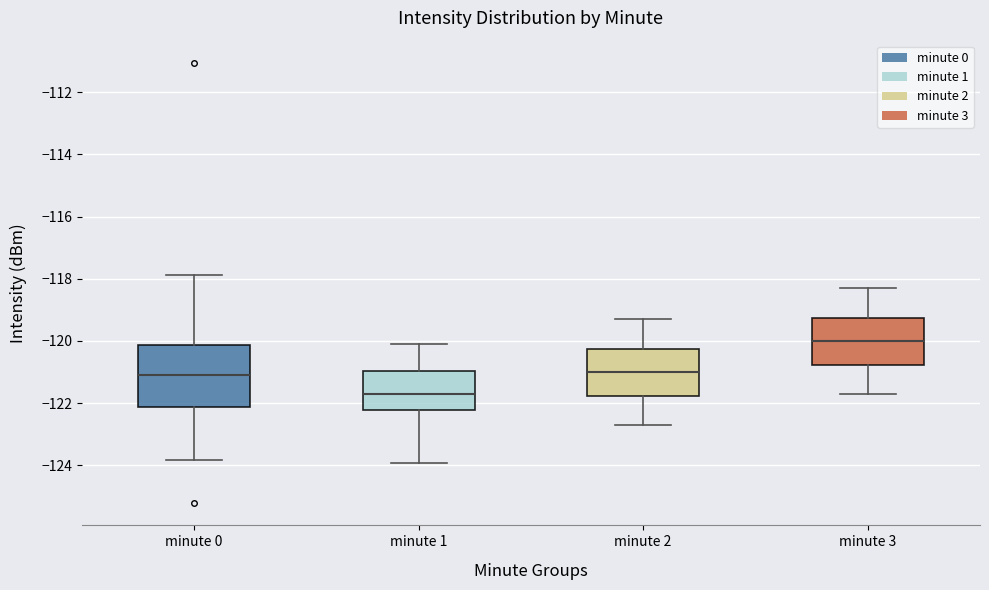

Reading left to right, read every box against the y-axis: the position of its median line, the range the box covers, and the ends of its whiskers. The values are not printed on the chart, so give them approximately, as read against the axis.

minute 0: median -121.0, box -122.2 to -120.2, whiskers -123.8 to -117.8
minute 1: median -121.8, box -122.2 to -121.0, whiskers -124.0 to -120.0
minute 2: median -121.0, box -121.8 to -120.2, whiskers -122.6 to -119.2
minute 3: median -120.0, box -120.8 to -119.2, whiskers -121.6 to -118.2